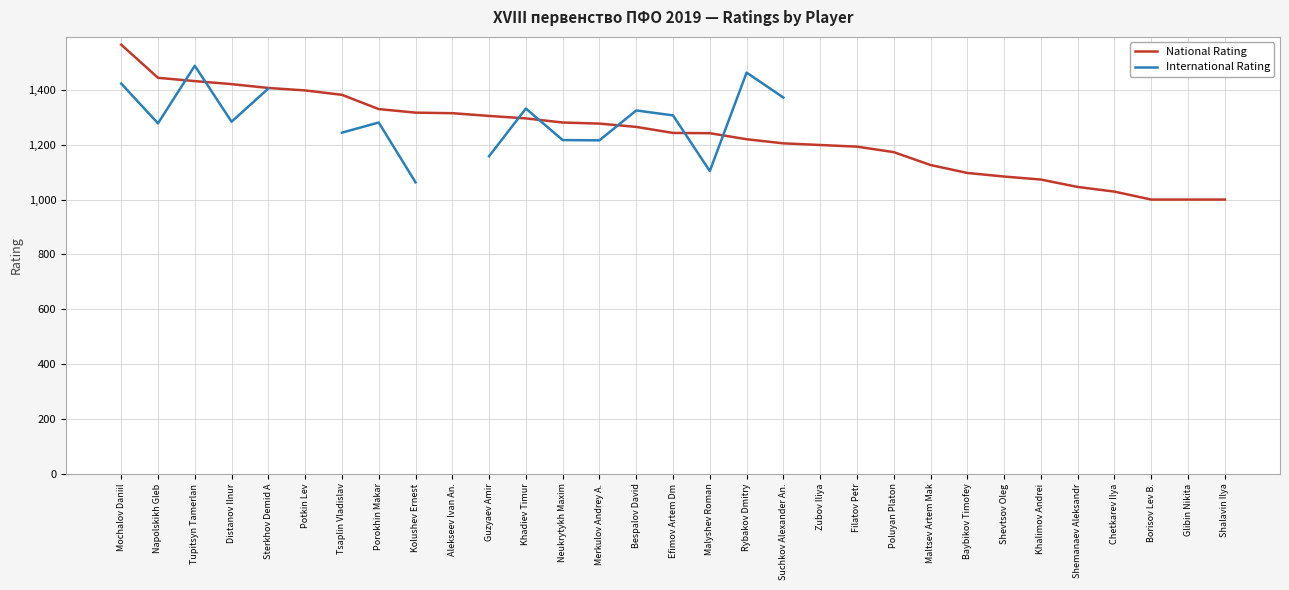

Between Sterkhov Demid A and Chetkarev Ilya, which is larger?

Sterkhov Demid A